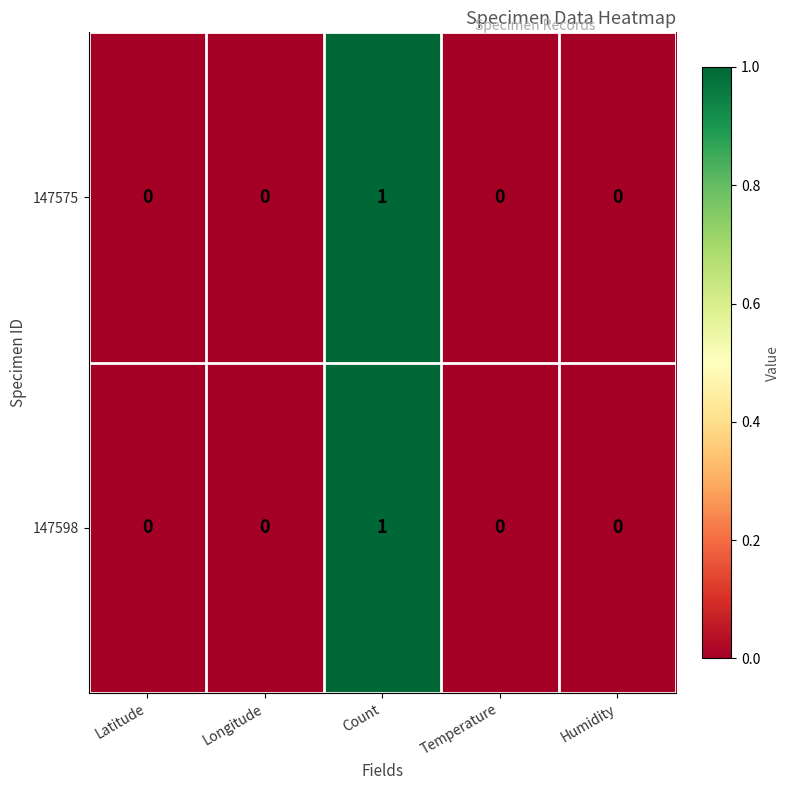

At which category is the sum across all series the highest?

Count